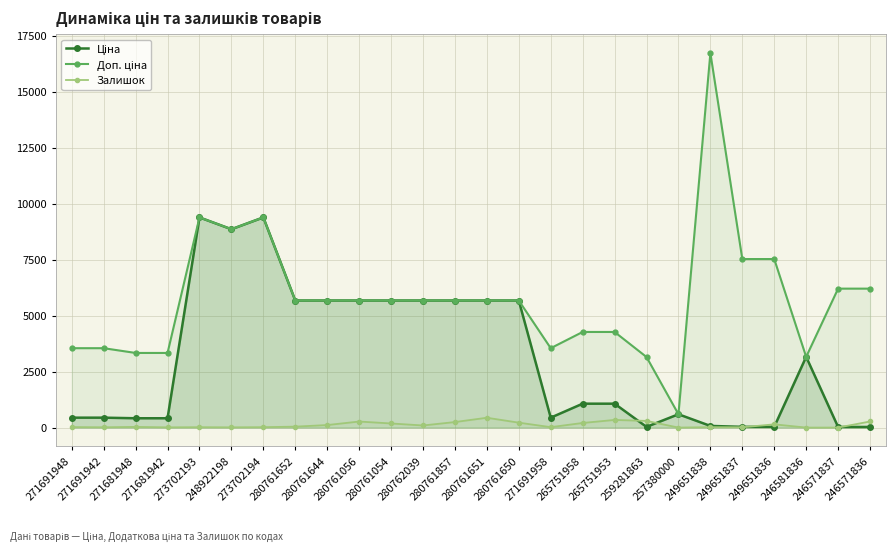

At which label is Доп. ціна closest to 8658?

248922198